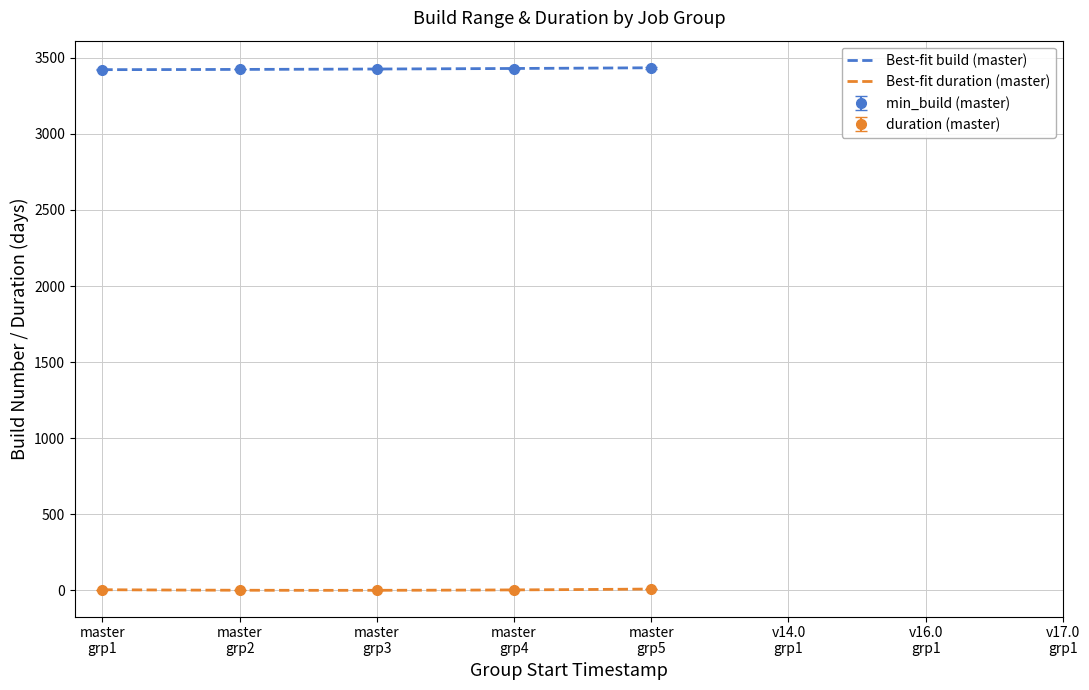

True or false: min_build (master) and duration (master) intersect in this chart.

False